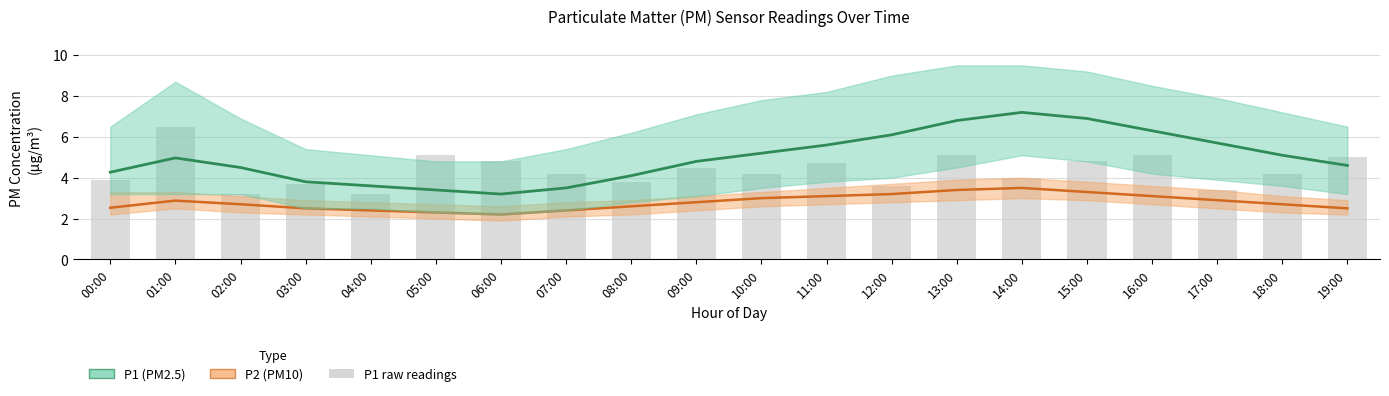

What is the value of the P1 raw bar at the 14th from the left?

5.1